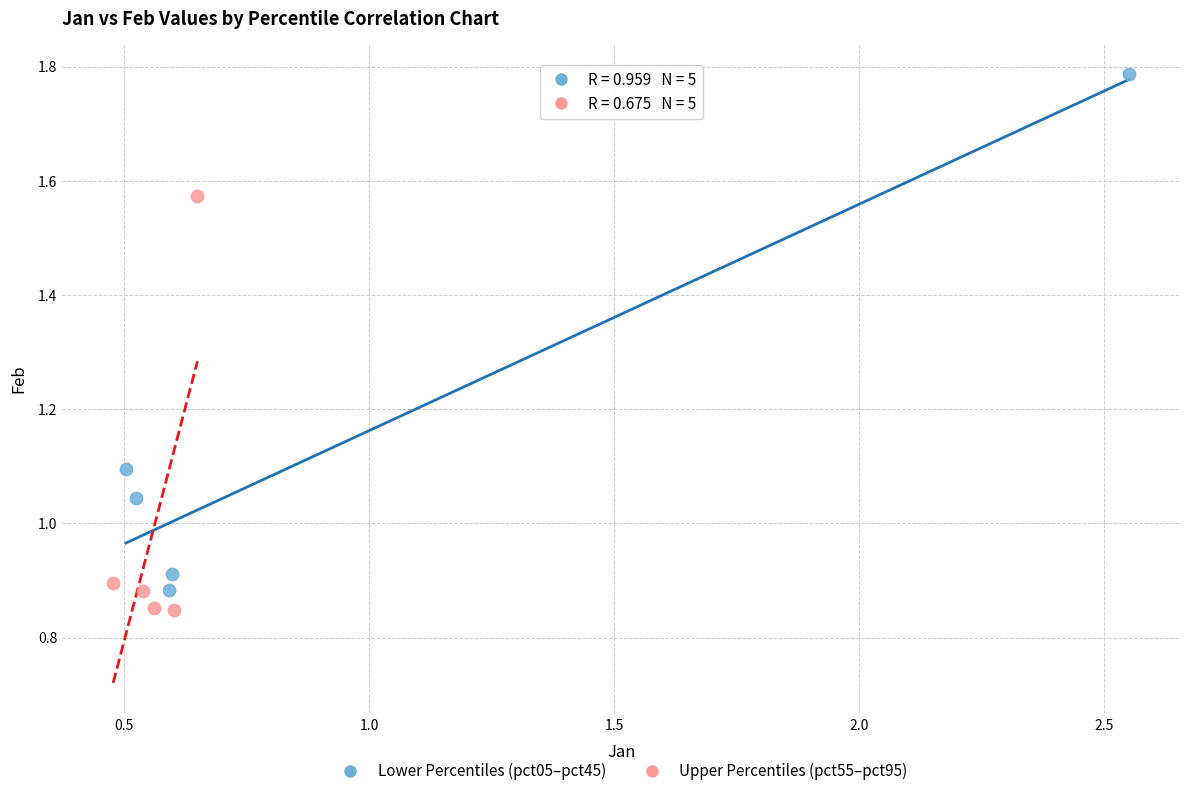

Which series contains the highest Y value?

Lower Percentiles (pct05–pct45)